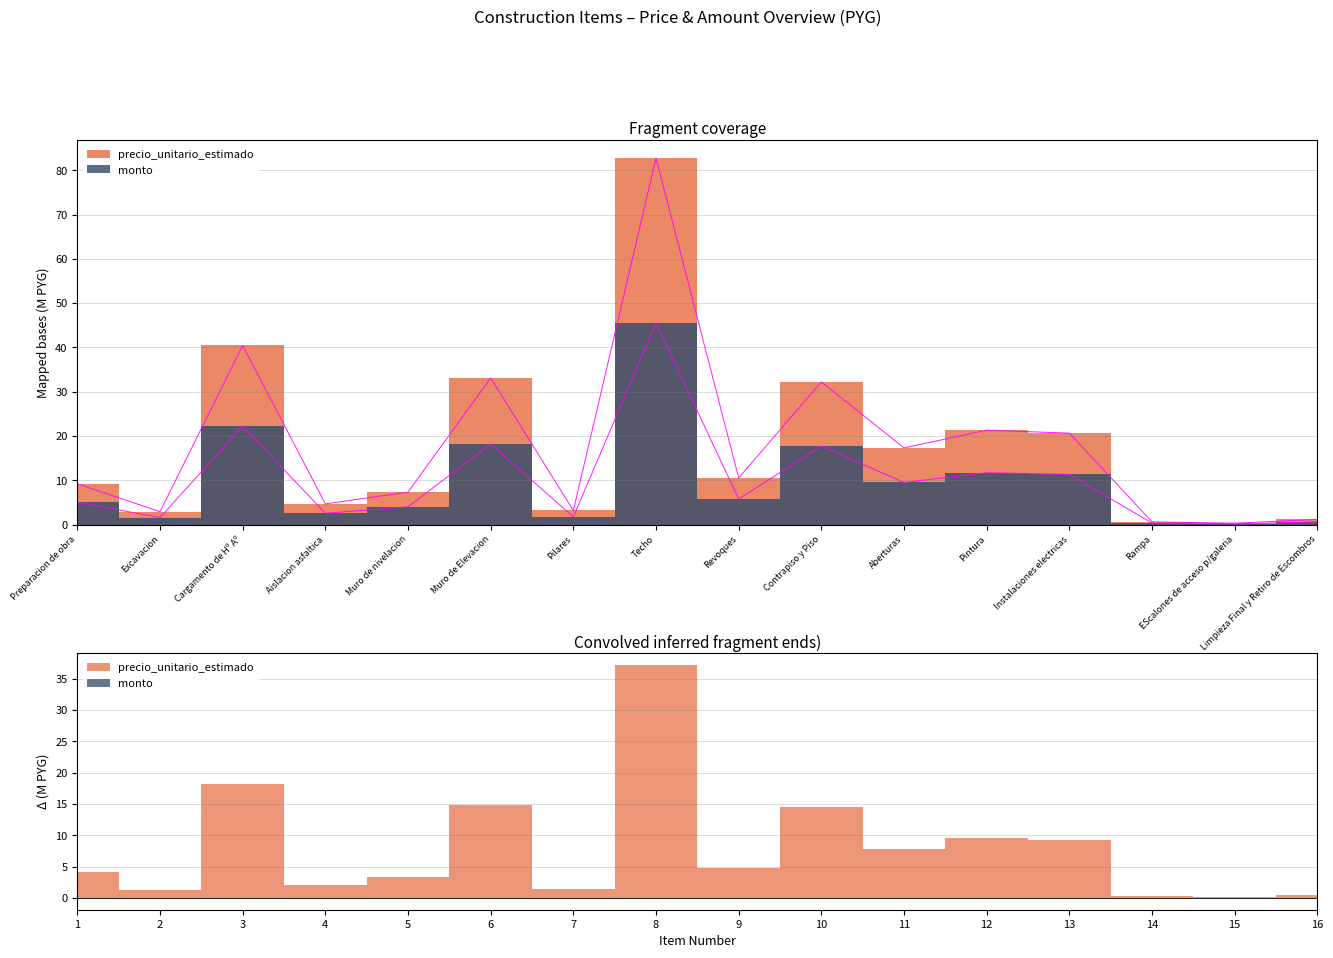

What is the average value of the precio_unitario_estimado series?

18.0